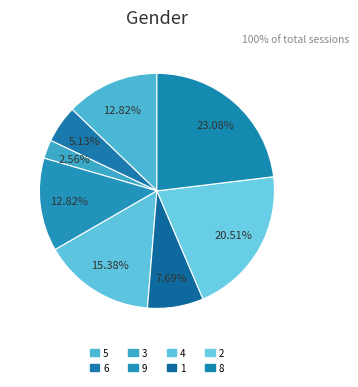

Count the number of slices in the pie.

8